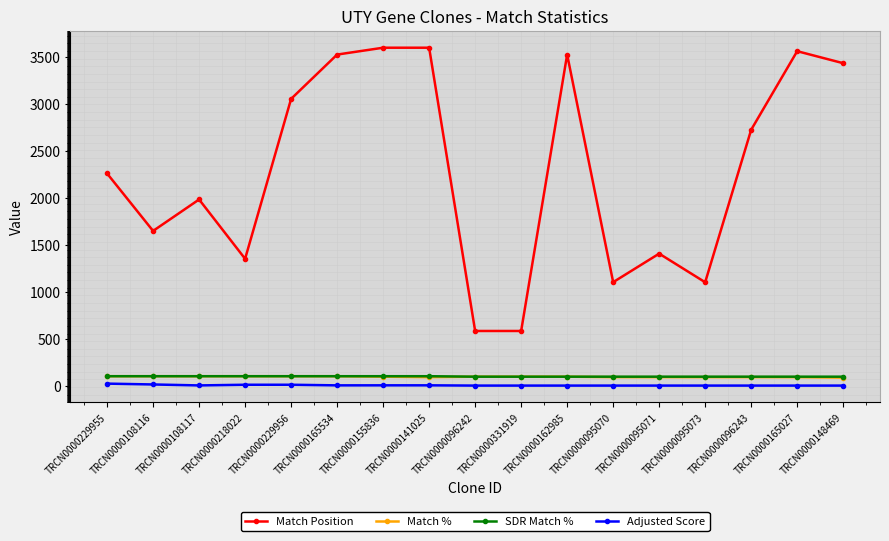

What is the maximum value shown in the chart?

3600.0